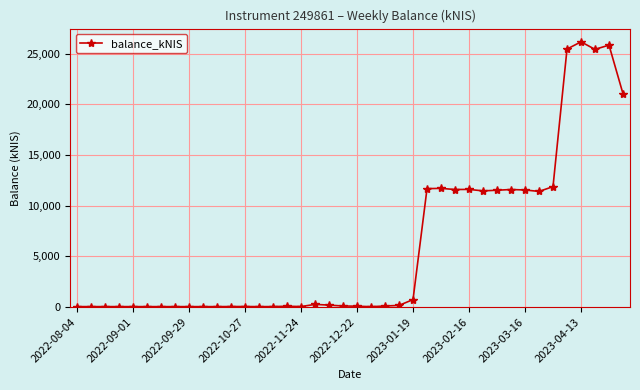

What is the maximum value shown in the chart?

26157.2